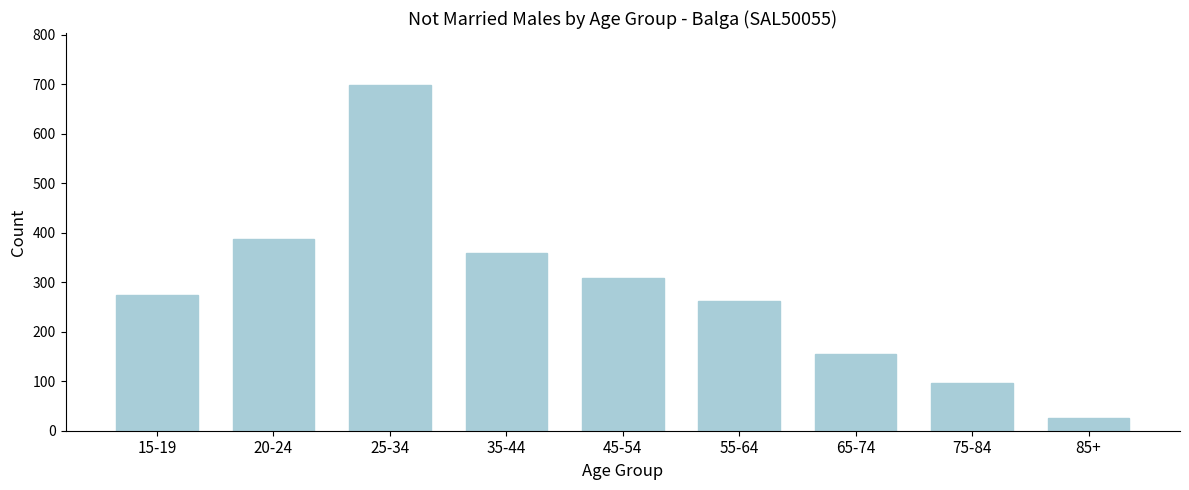

Reading right to left, list all the values displayed in this chart.

85+=26	75-84=97	65-74=155	55-64=263	45-54=308	35-44=360	25-34=699	20-24=388	15-19=274